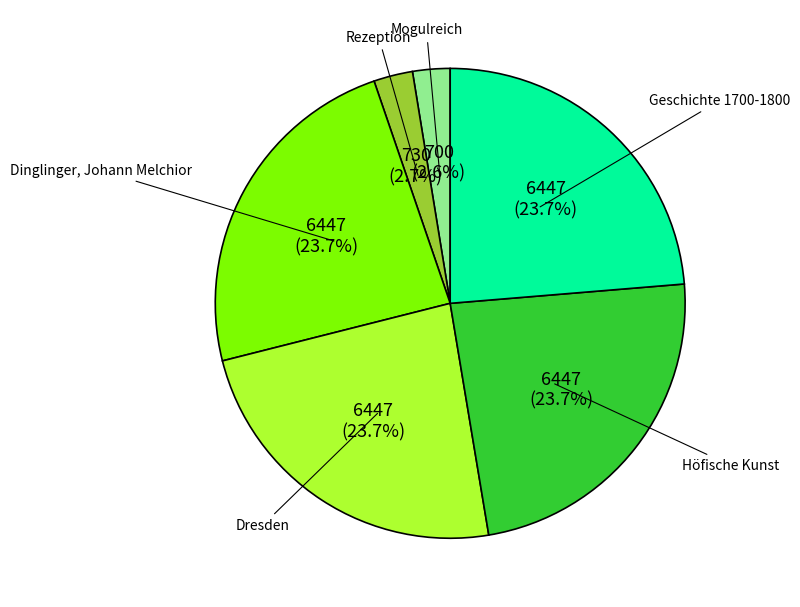

Is it true that Höfische Kunst is 24% of the pie?

True